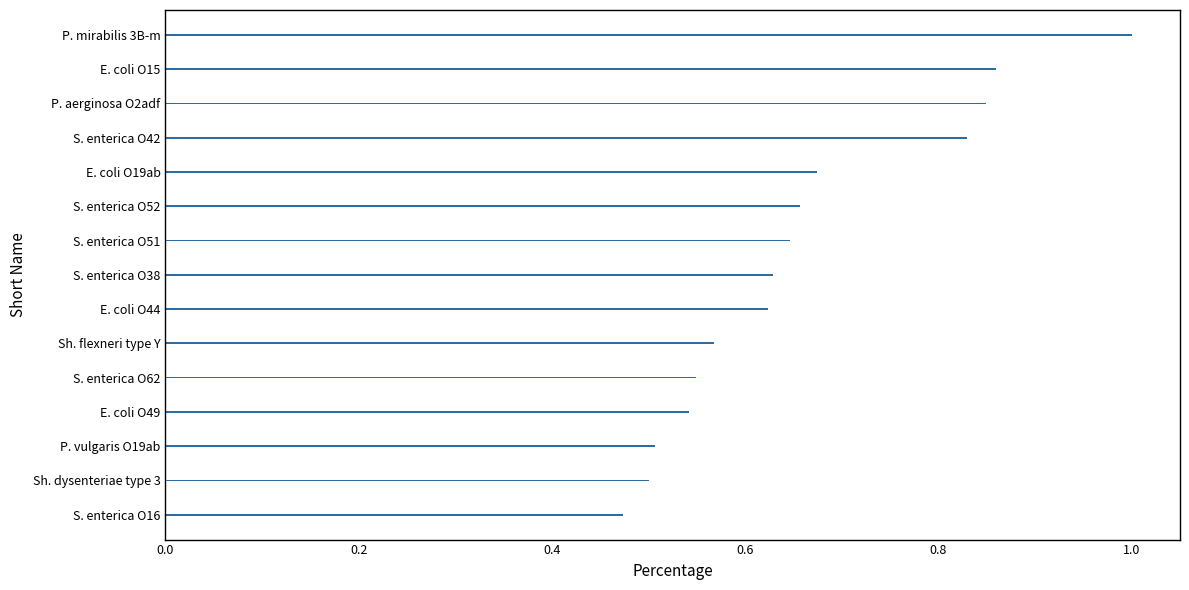

Where is the data nearest to the value 0?

S. enterica O16